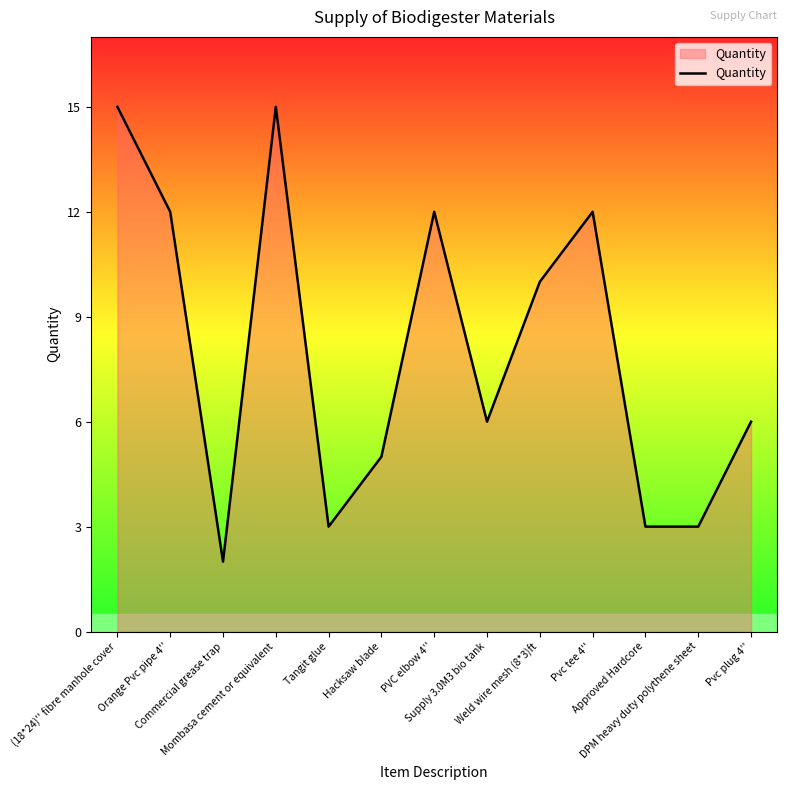

What is the maximum value shown in the chart?

15